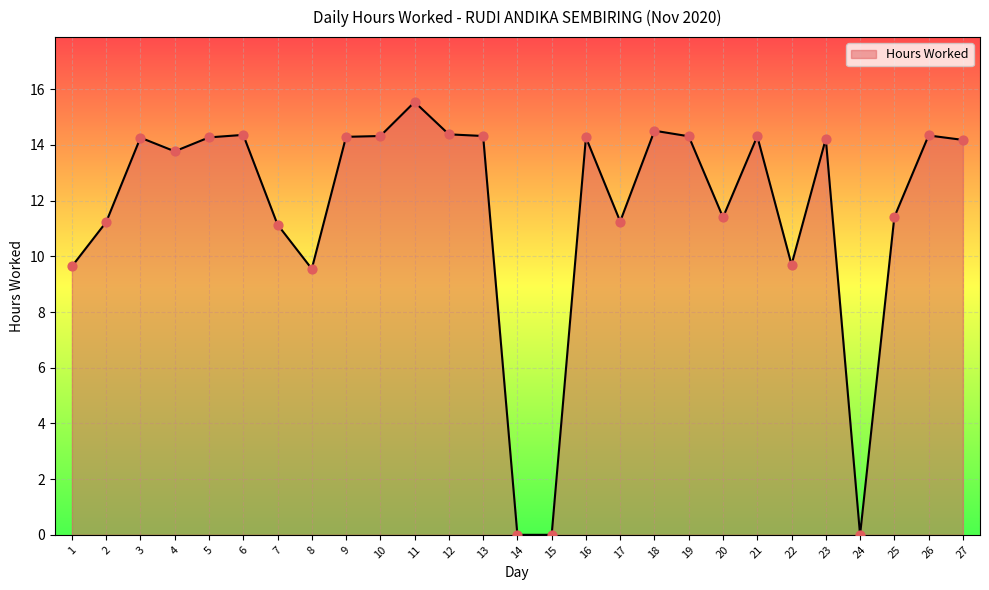

Which has a higher value, 20 or 26?

26